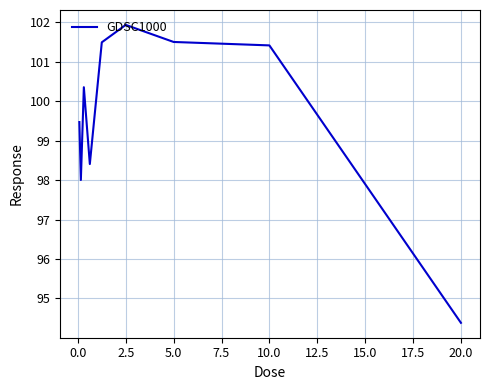

What is the greatest value displayed?

101.9